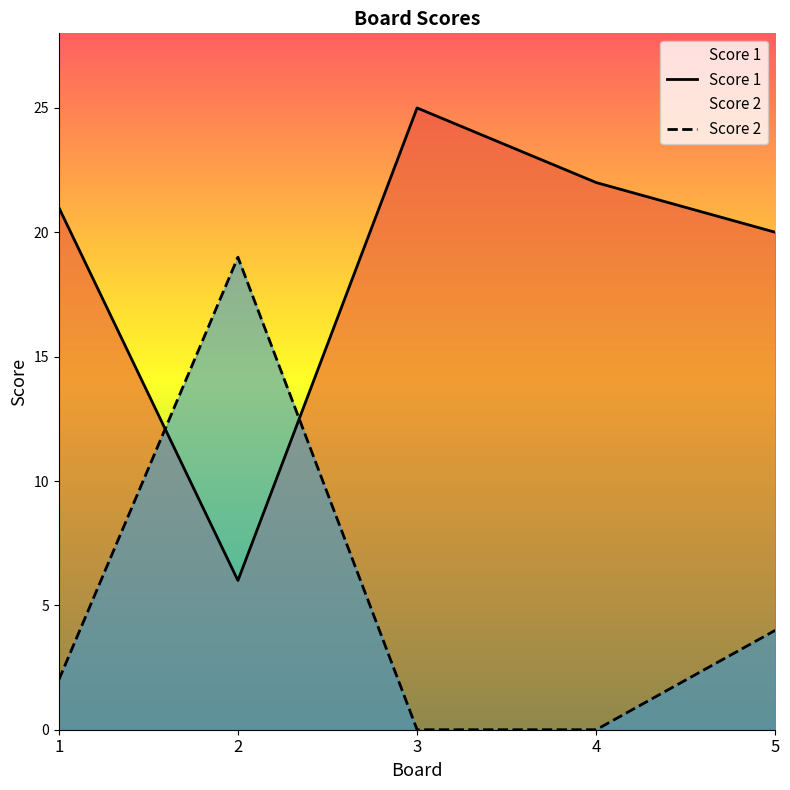

How many data points does each series have?

5